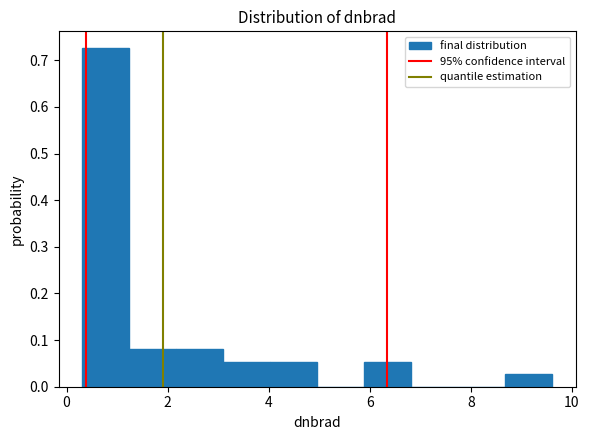

What is the height of the bar covering 2.2 to 3.0 on the x-axis? Neither the bar edges nor the heights are printed on the chart, so give them approximately, as read against the axes.

0.08